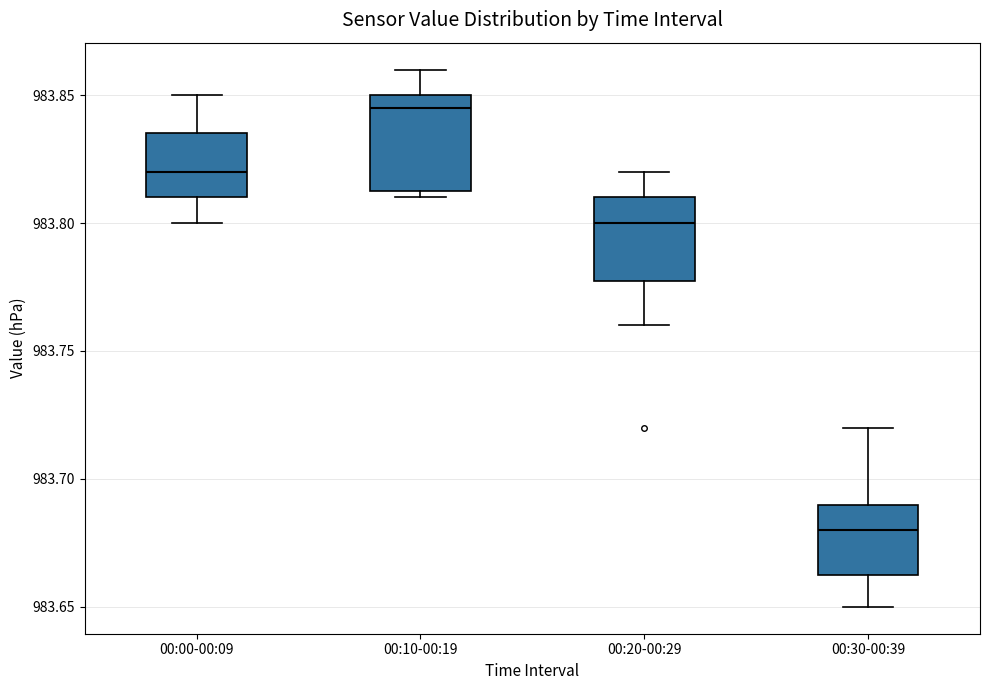

Reading left to right, transcribe this box plot: for each box, give where its median line is, the range the box spans, and where its two whiskers end, as read against the y-axis. The values are not printed on the chart, so give them approximately, as read against the axis.

00:00-00:09: median 983.820, box 983.810 to 983.835, whiskers 983.800 to 983.850
00:10-00:19: median 983.845, box 983.815 to 983.850, whiskers 983.810 to 983.860
00:20-00:29: median 983.800, box 983.780 to 983.810, whiskers 983.760 to 983.820
00:30-00:39: median 983.680, box 983.665 to 983.690, whiskers 983.650 to 983.720